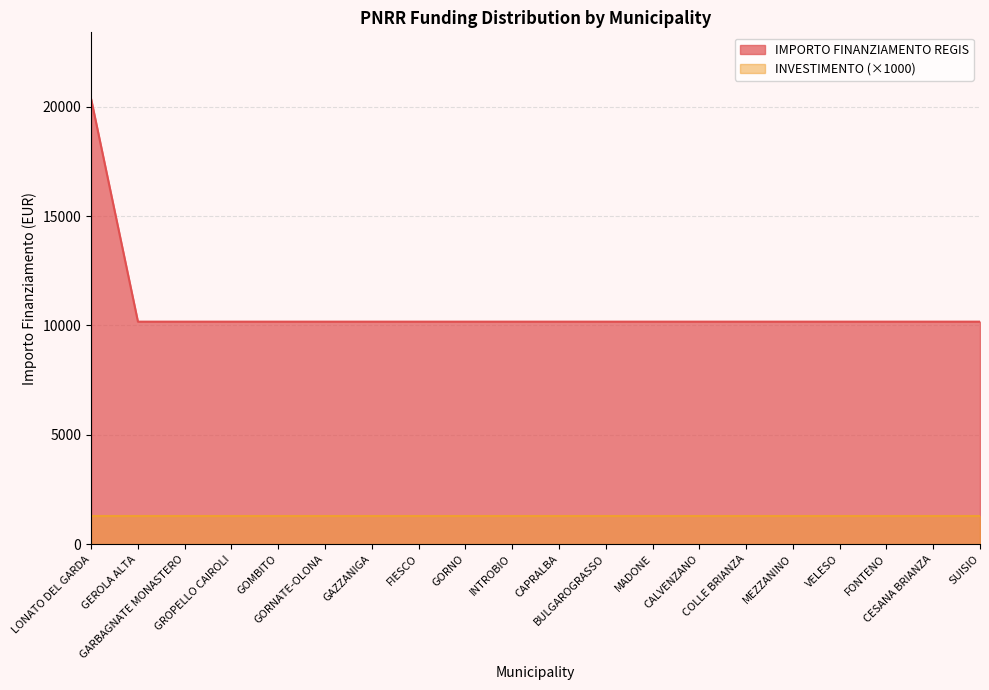

Which category has the highest value across all series?

LONATO DEL GARDA